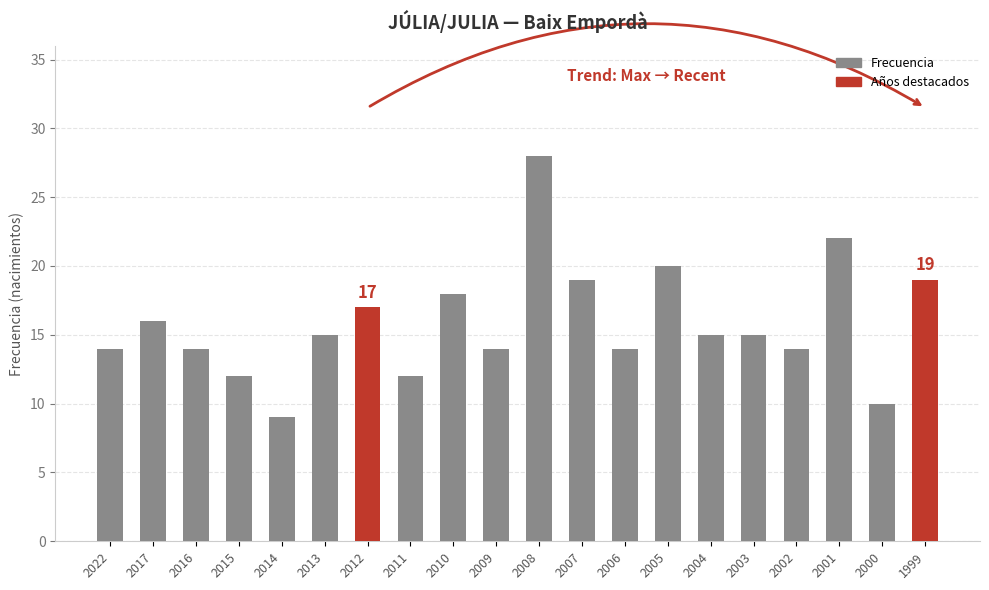

Does the chart contain any negative values?

No